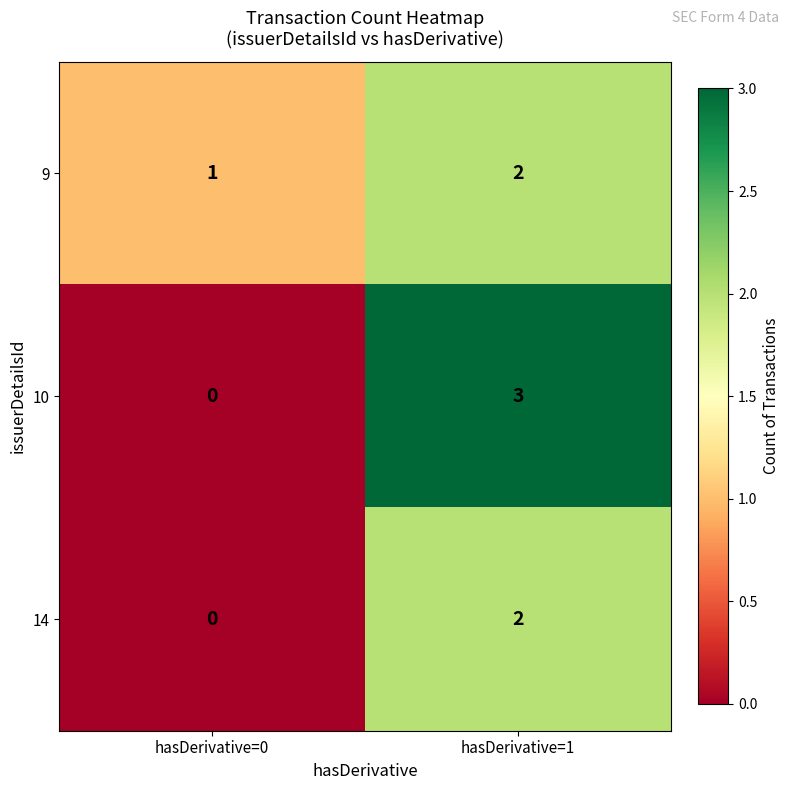

How many categories are shown in the chart?

2